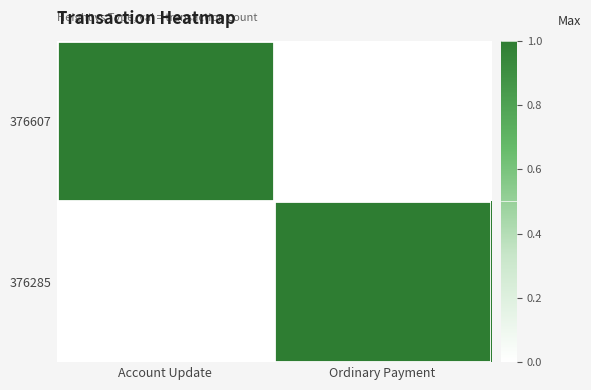

Which series has the widest spread of values?

376607